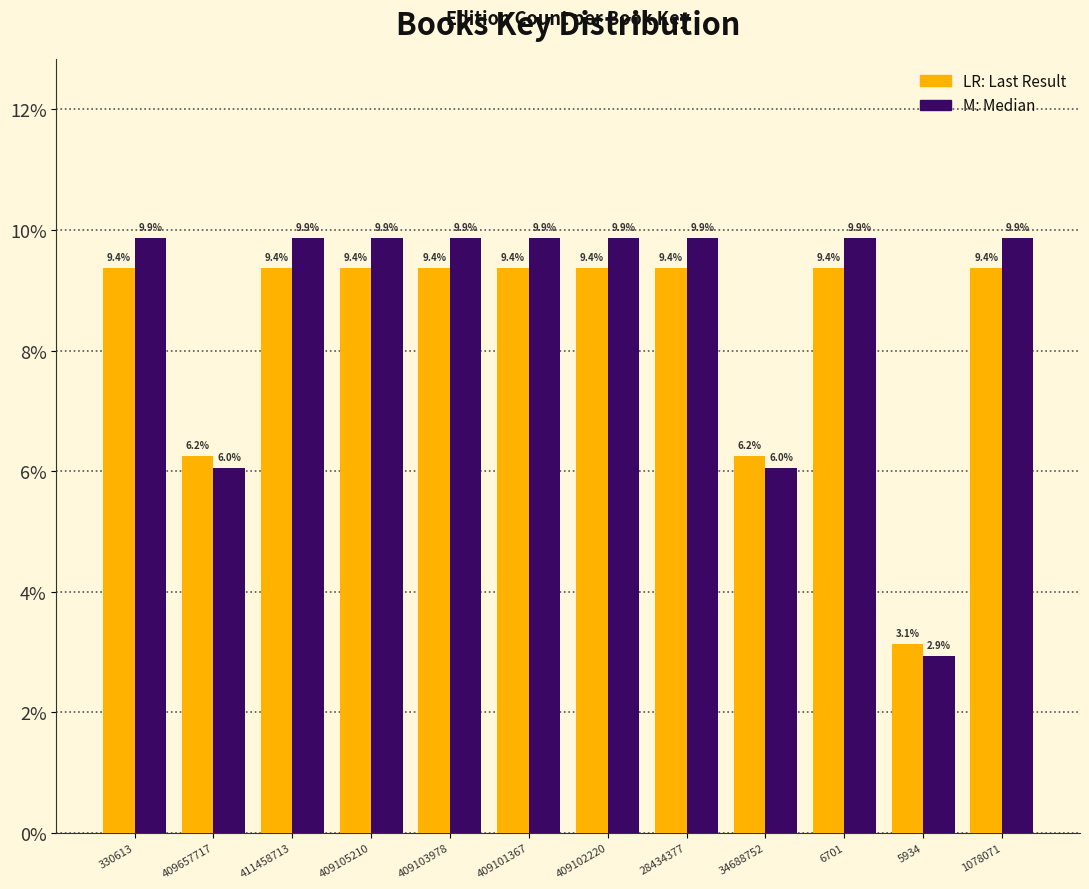

What is the spread (max minus min) of values at 6701?

0.5